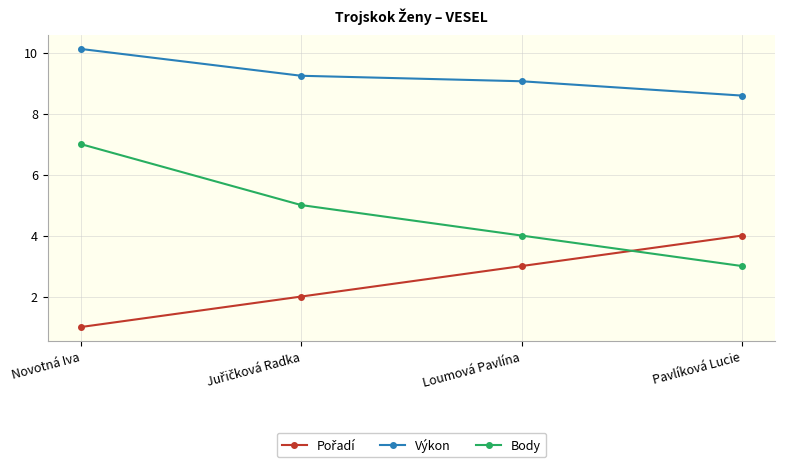

True or false: Body and Výkon intersect in this chart.

False